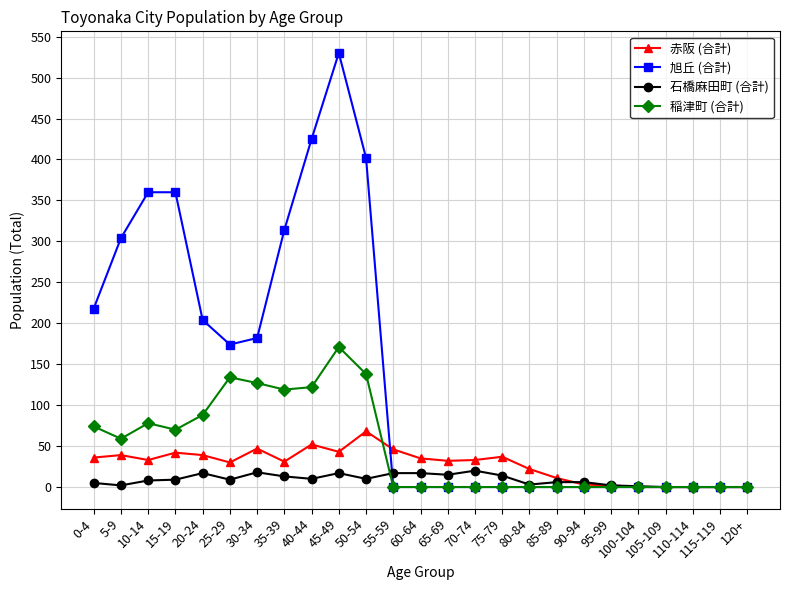

At how many categories does at least one series exceed 396?

3